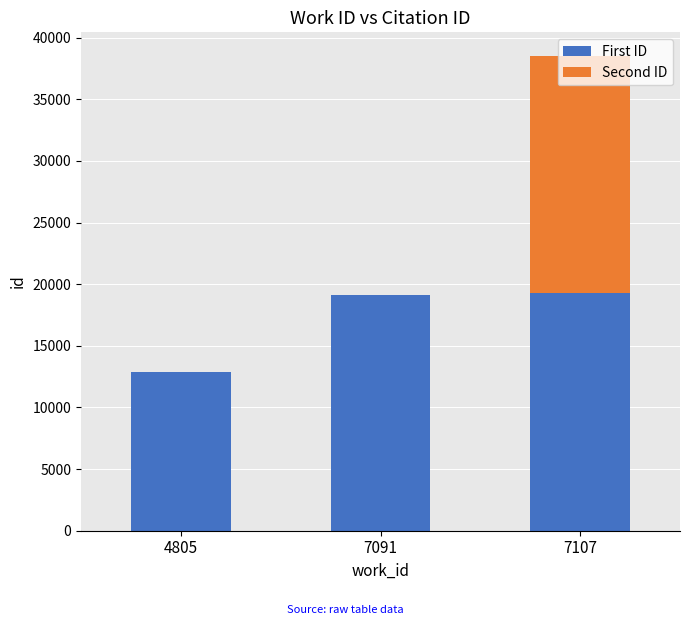

Is it true that First ID equals 17320 at 4805?

False